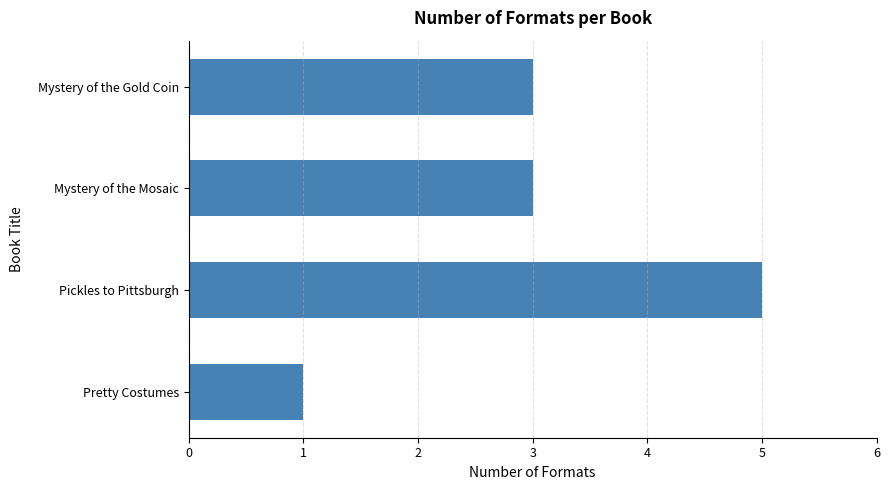

Which has a higher value, Pretty Costumes or Mystery of the Mosaic?

Mystery of the Mosaic